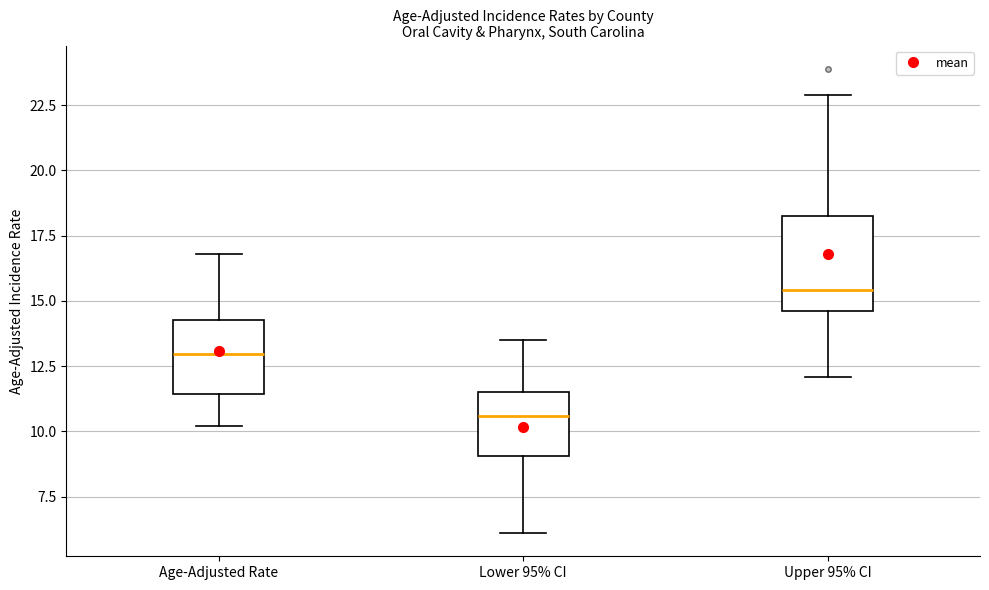

Reading left to right, read every box against the y-axis: the position of its median line, the range the box covers, and the ends of its whiskers. The values are not printed on the chart, so give them approximately, as read against the axis.

Age-Adjusted Rate: median 13.0, box 11.5 to 14.5, whiskers 10.0 to 17.0
Lower 95% CI: median 10.5, box 9.0 to 11.5, whiskers 6.0 to 13.5
Upper 95% CI: median 15.5, box 14.5 to 18.5, whiskers 12.0 to 23.0